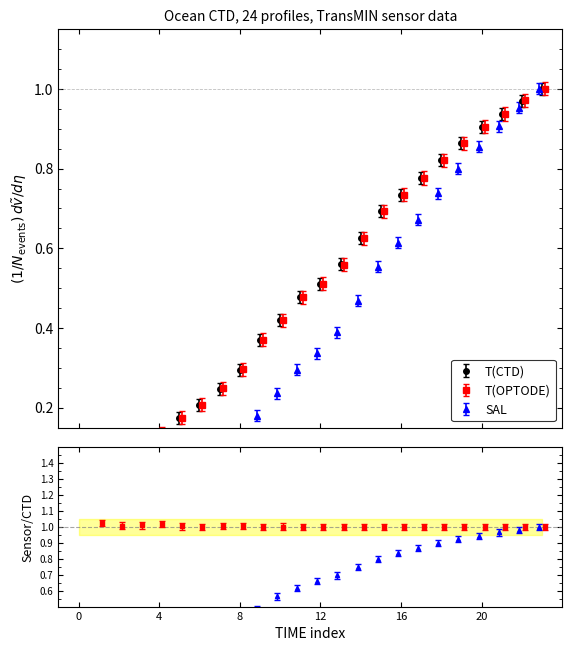

What is the highest value of the T(OPTODE) series?

1.0